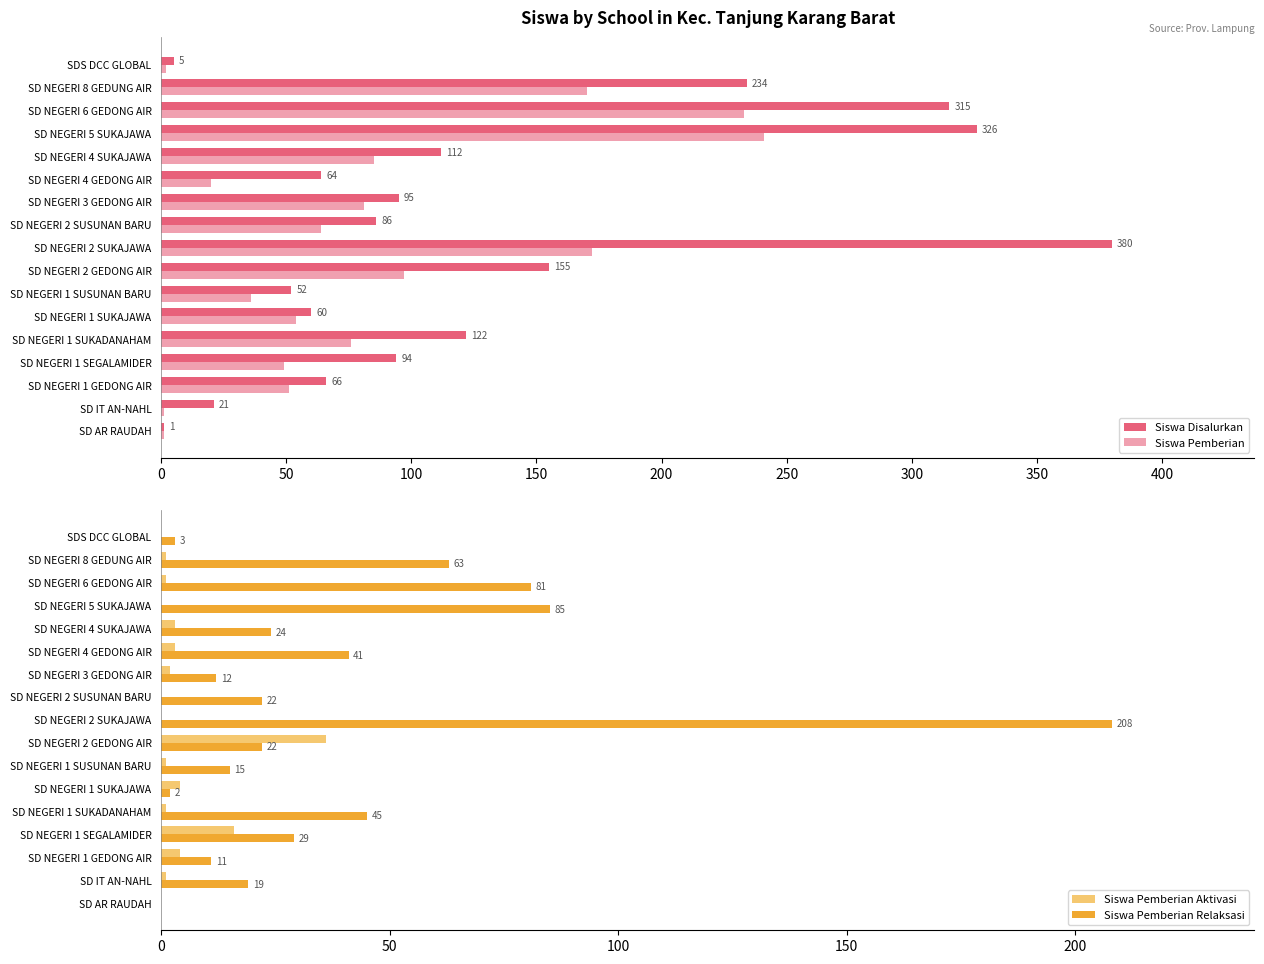

Reading left to right, extract all data points from this chart.

Siswa Disalurkan: 1	21	66	94	122	60	52	155	380	86	95	64	112	326	315	234	5
Siswa Pemberian: 1	1	51	49	76	54	36	97	172	64	81	20	85	241	233	170	2
Siswa Pemberian Aktivasi: 0	1	4	16	1	4	1	36	0	0	2	3	3	0	1	1	0
Siswa Pemberian Relaksasi: 0	19	11	29	45	2	15	22	208	22	12	41	24	85	81	63	3